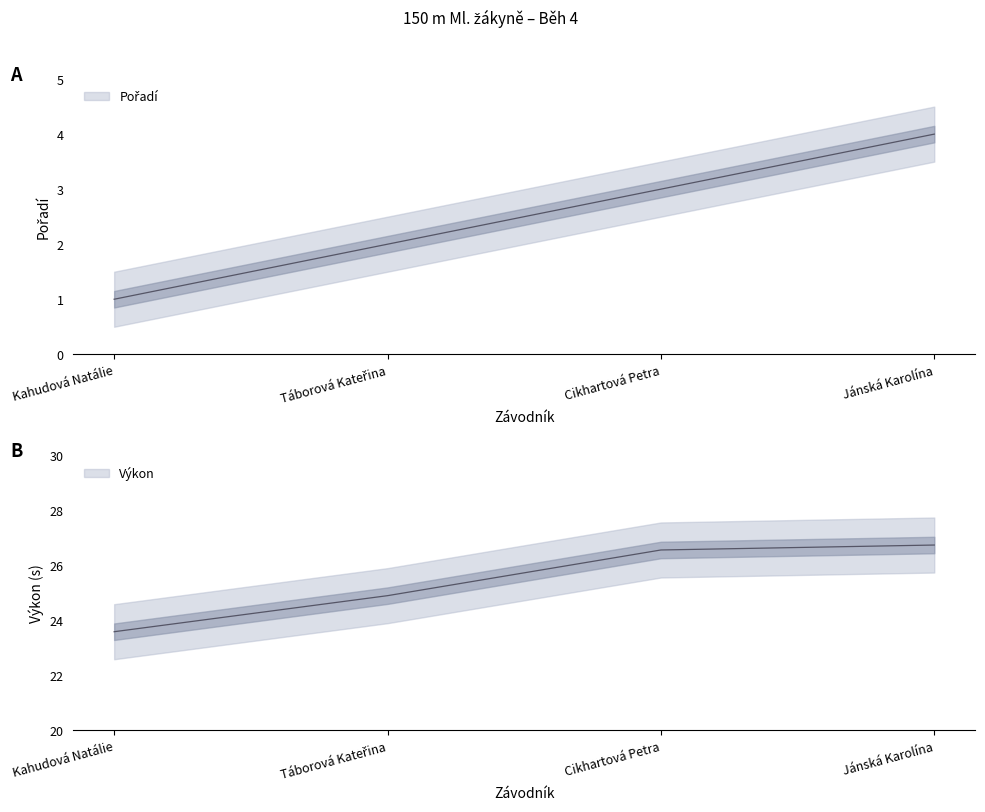

Which series has the largest range (max minus min)?

Výkon